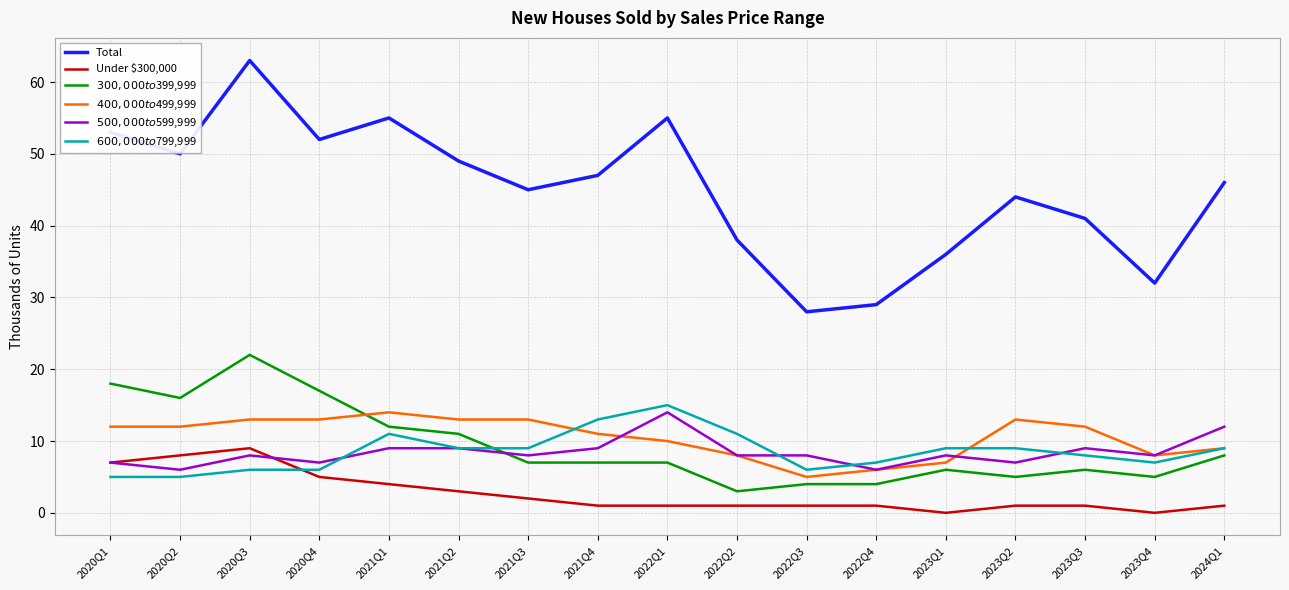

Which series has the largest total across all categories?

Total